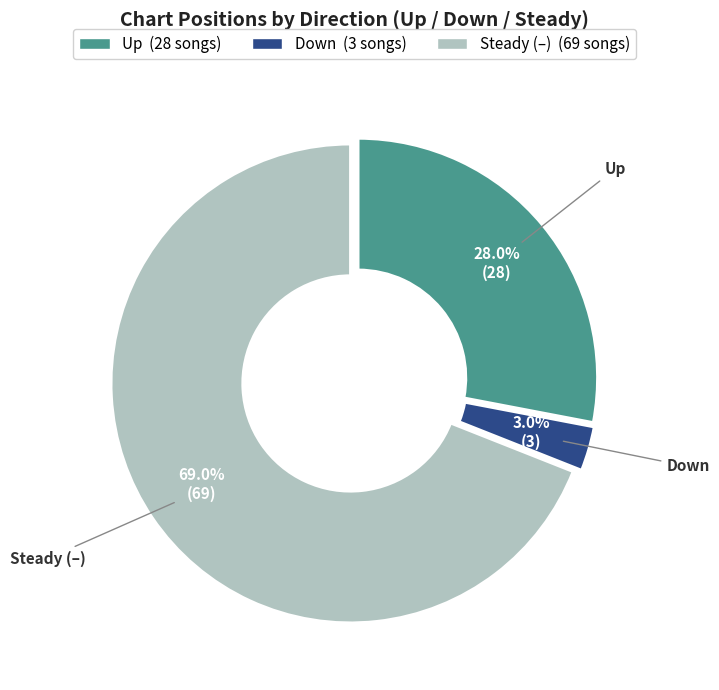

What is the ratio of the value at Up to the value at Down?

9.3